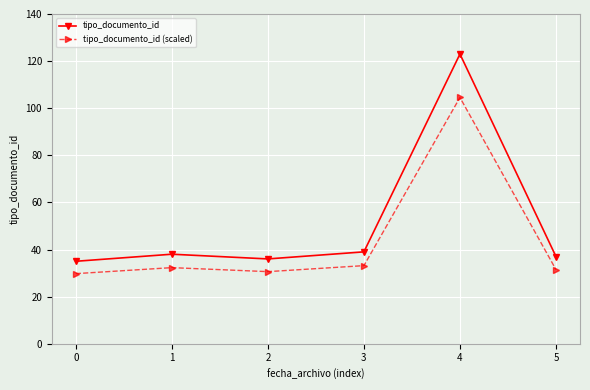

True or false: tipo_documento_id and tipo_documento_id (scaled) cross at least once.

False